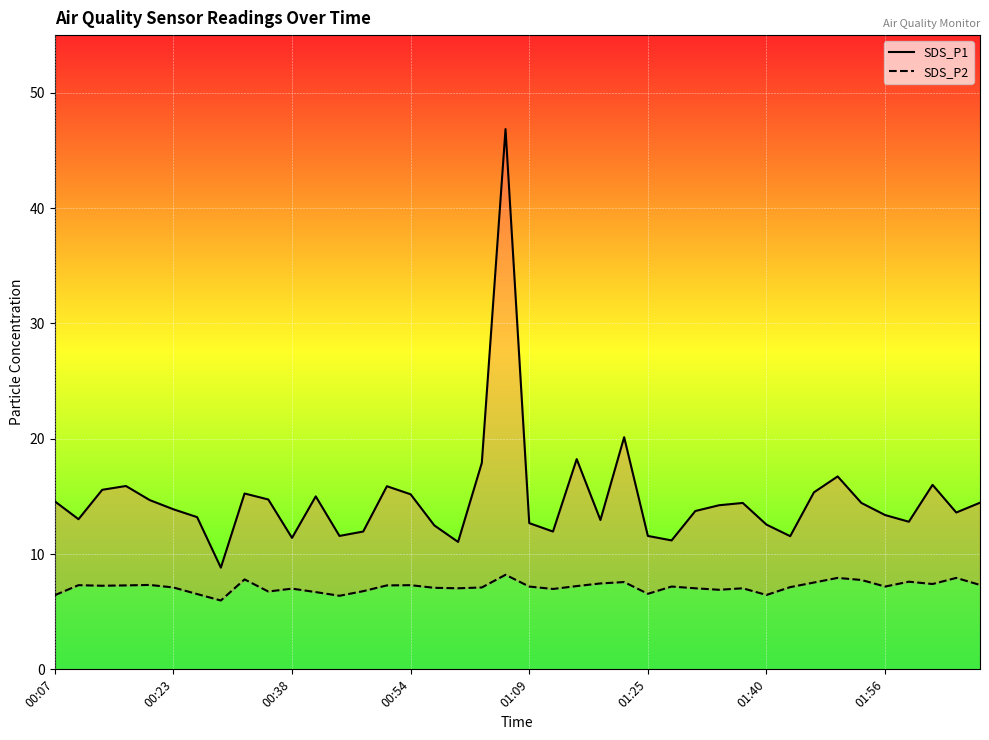

The SDS_P2 series shows 6.4 at 00:07. True or false?

True